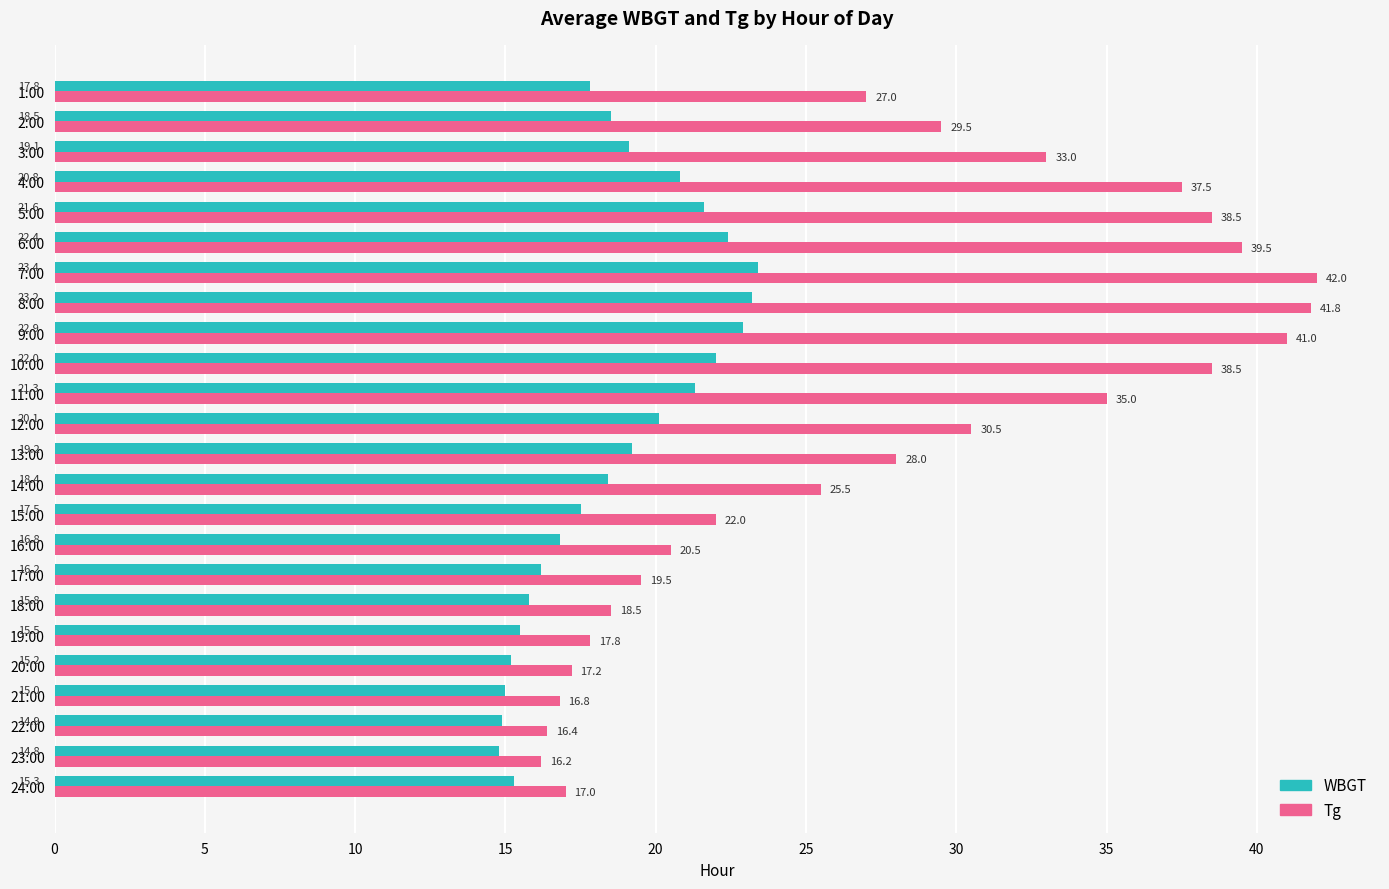

Count the number of data series in this chart.

2